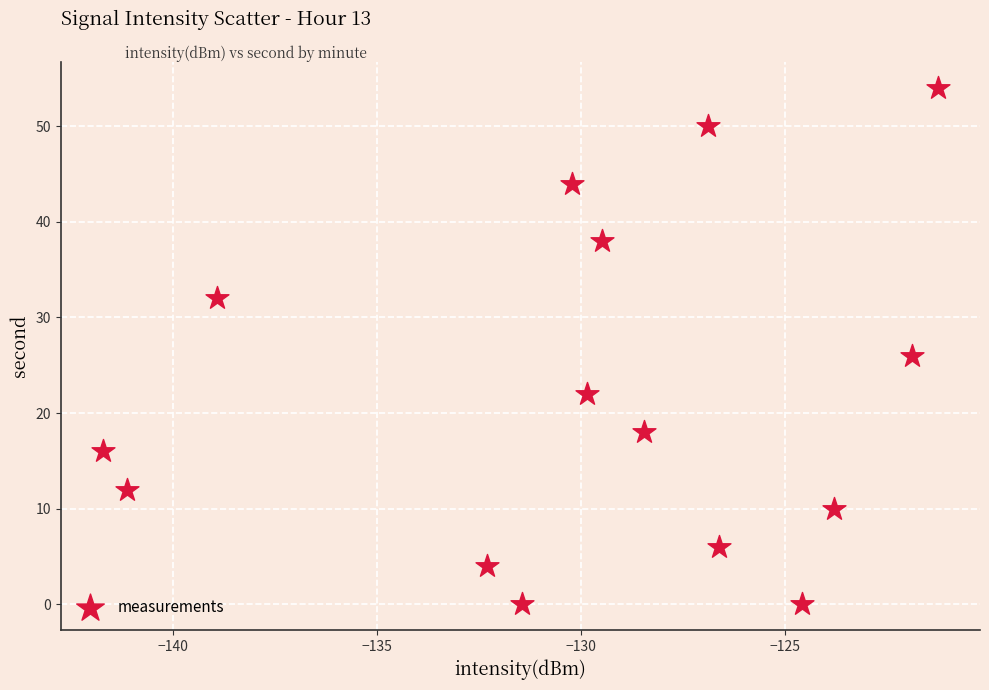

What Y value in the scatter plot is closest to 27?

26